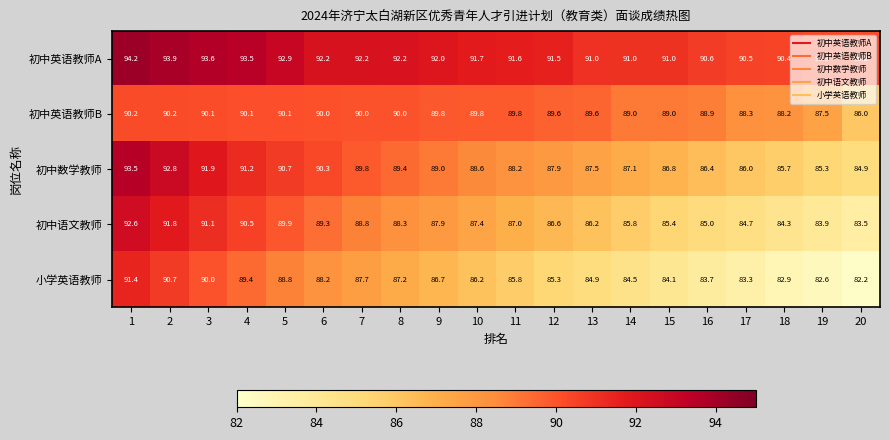

What is the difference between the second highest and second lowest values in the 初中数学教师 series?

7.5